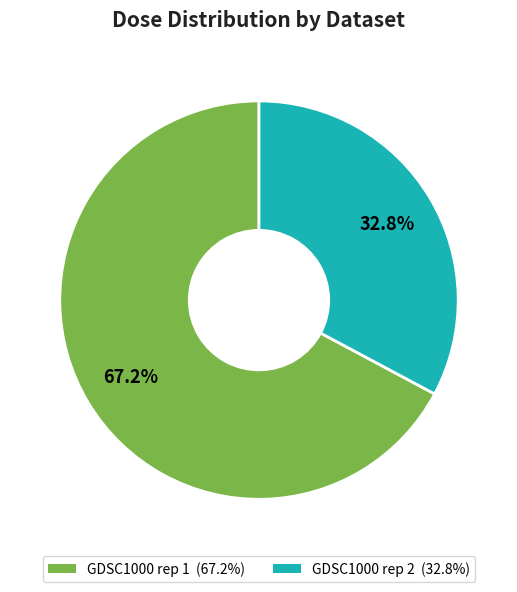

Which has a higher value, GDSC1000 rep 1 or GDSC1000 rep 2?

GDSC1000 rep 1